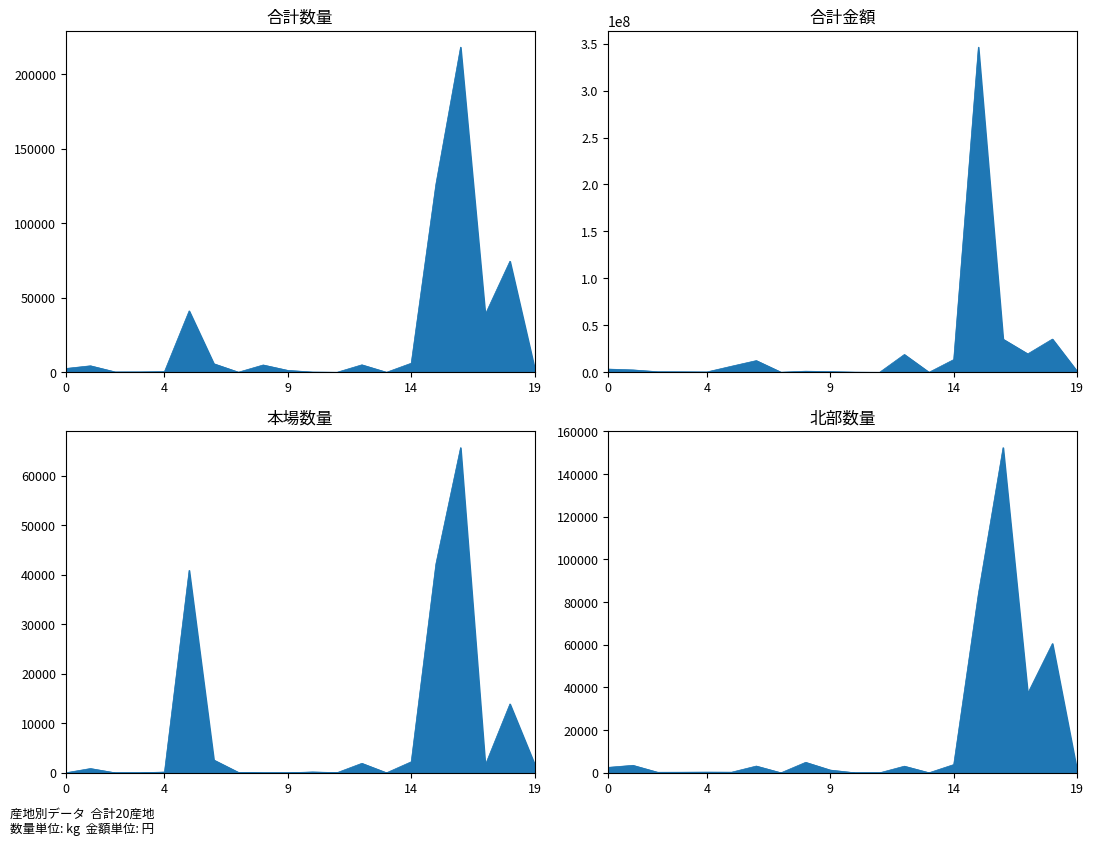

What is the value of the 合計金額 point at the 5th from the left?

375926